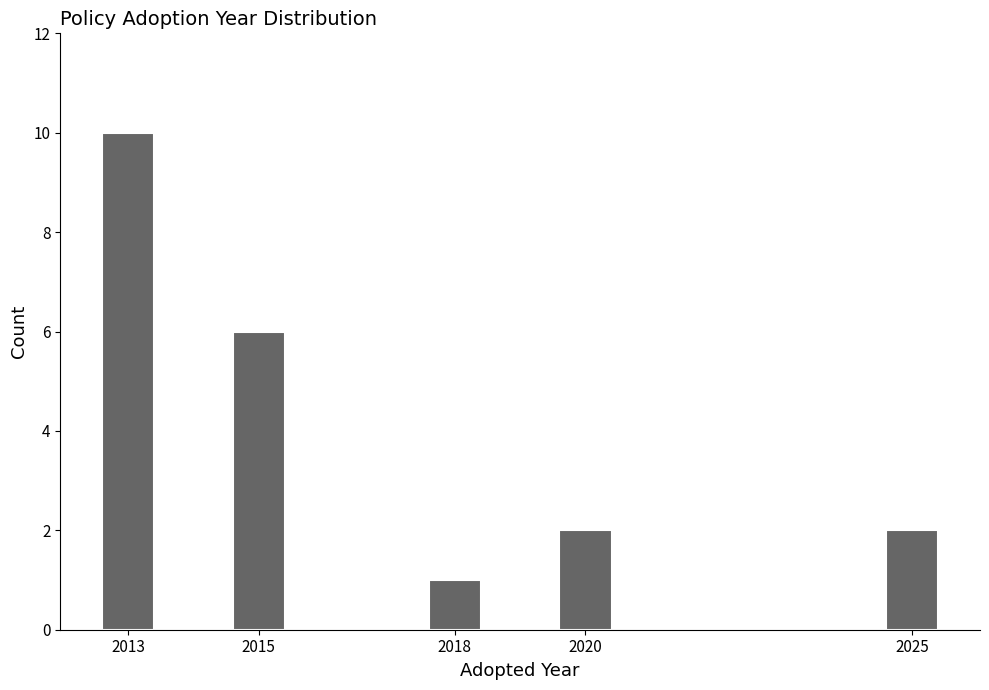

Reading left to right, transcribe all the data shown in this chart.

2013=10	2015=6	2018=1	2020=2	2025=2